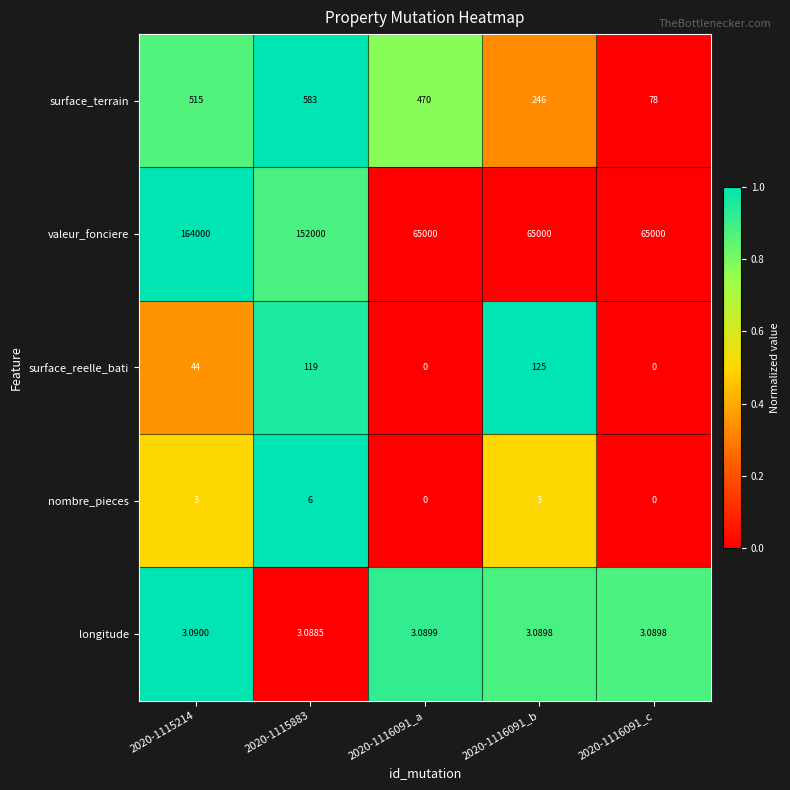

Which series changed the most between 2020-1116091_a and 2020-1116091_b?

surface_terrain